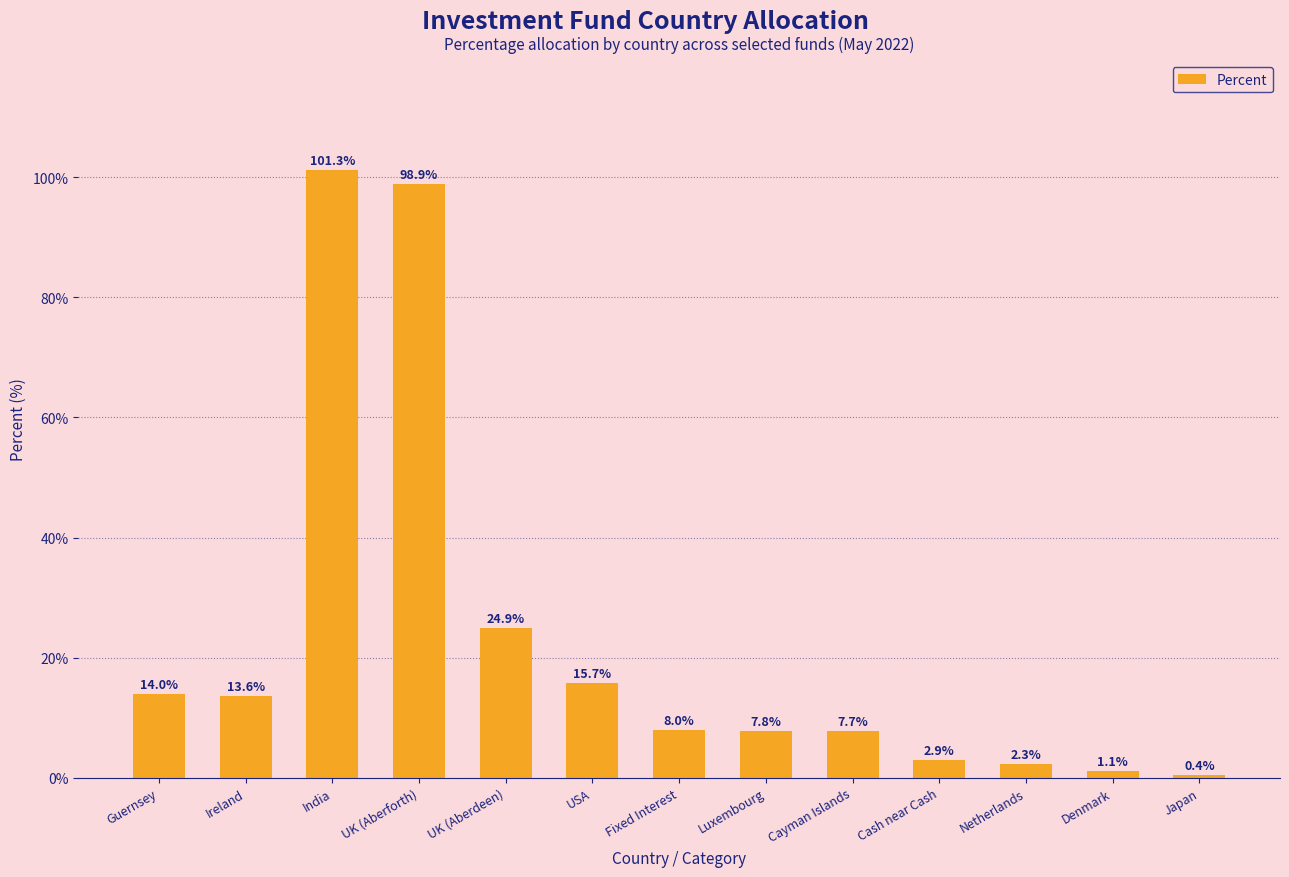

How many data points are less than 7?

4